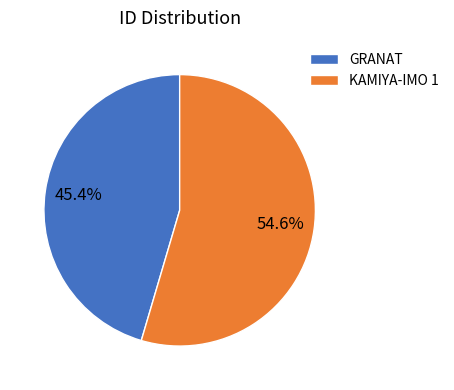

To the nearest percent, what percentage of the pie is GRANAT?

45%